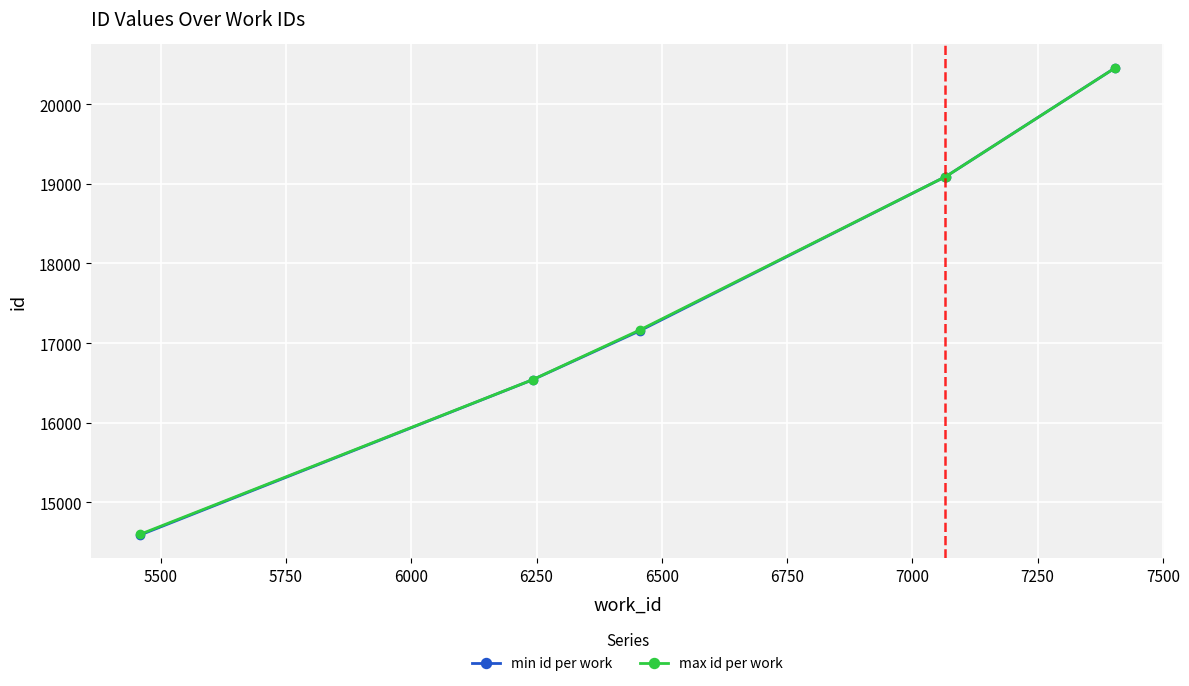

What is the maximum value shown in the chart?

20455